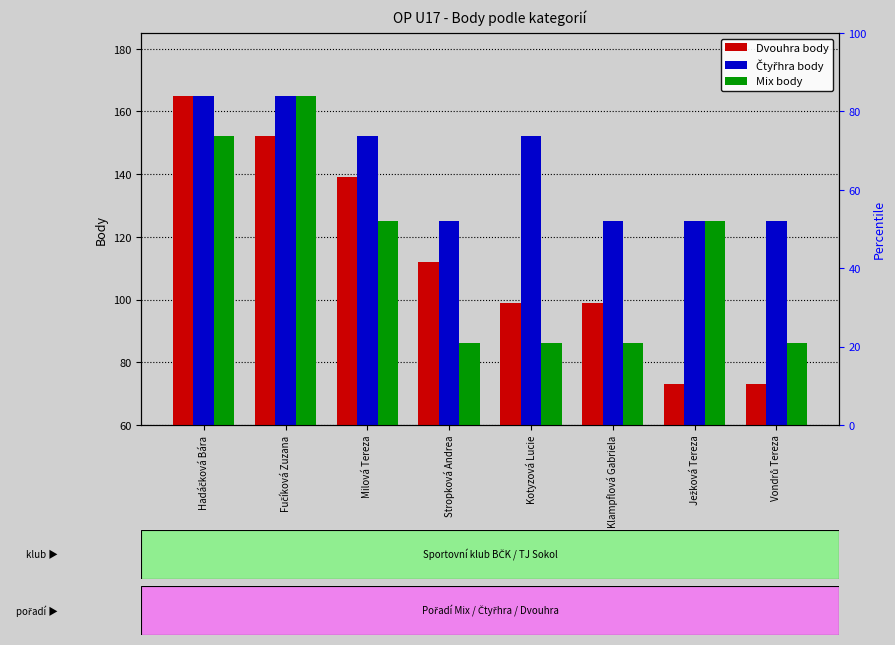

Which has a higher value, Ježková Tereza or Fučíková Zuzana?

Fučíková Zuzana